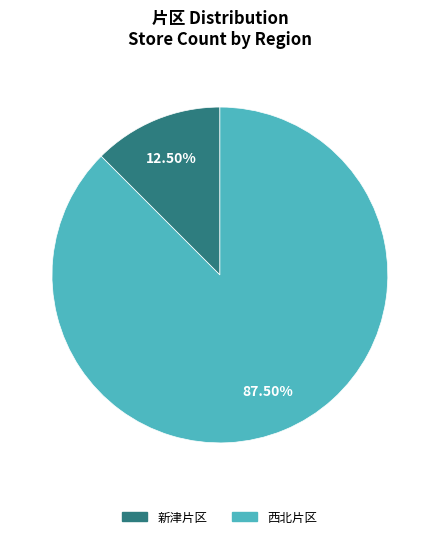

How many slices are in this pie chart?

2